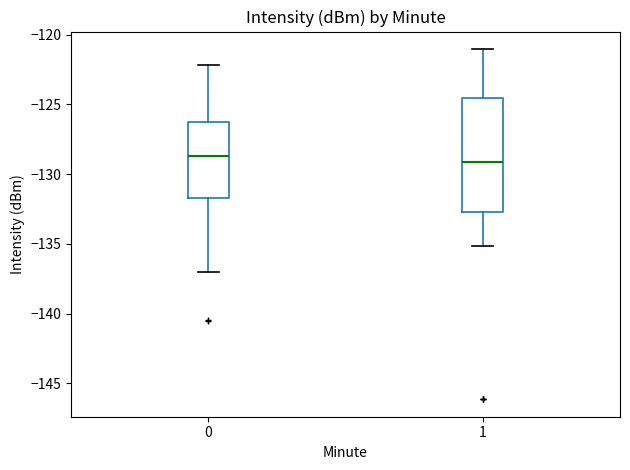

Reading left to right, transcribe this box plot: for each box, give where its median line is, the range the box spans, and where its two whiskers end, as read against the y-axis. The values are not printed on the chart, so give them approximately, as read against the axis.

0: median -128.5, box -131.5 to -126.0, whiskers -137.0 to -122.0
1: median -129.0, box -132.5 to -124.5, whiskers -135.0 to -121.0